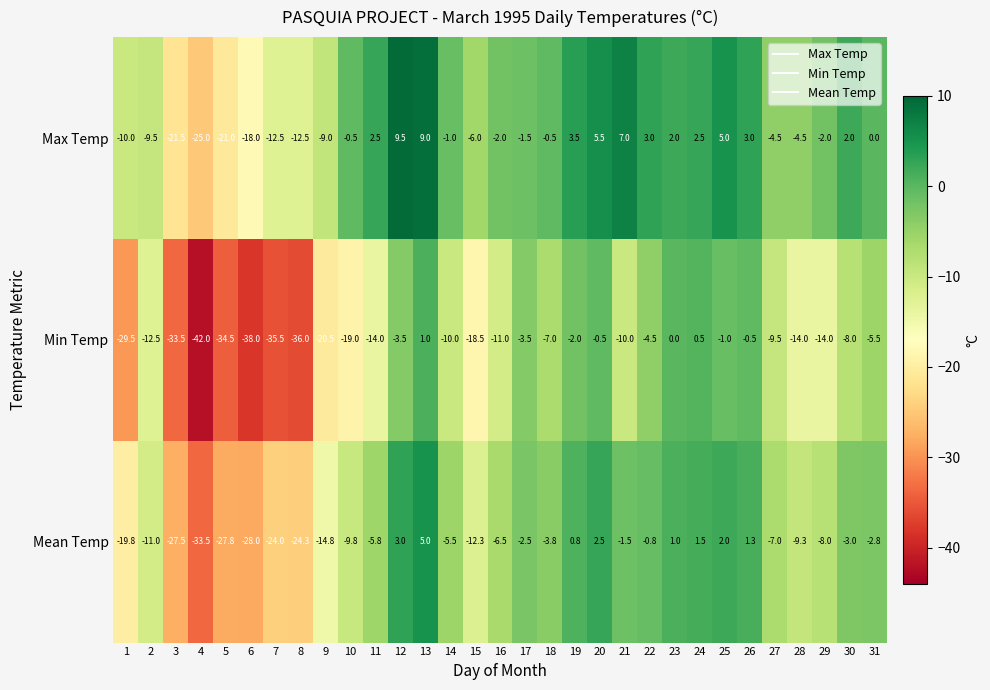

Between 20 and 24, which series saw the biggest shift?

Max Temp